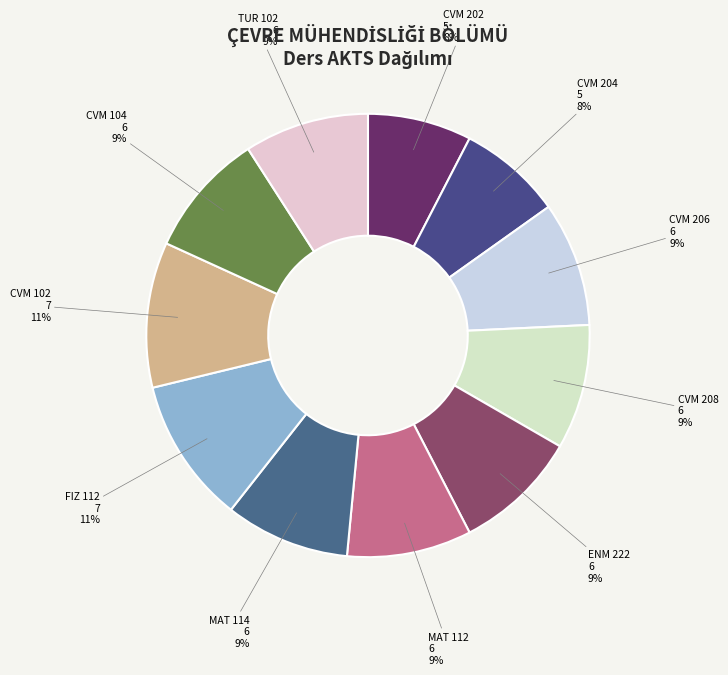

What is the ratio of the value at MAT 112 to the value at TUR 102?

1.0